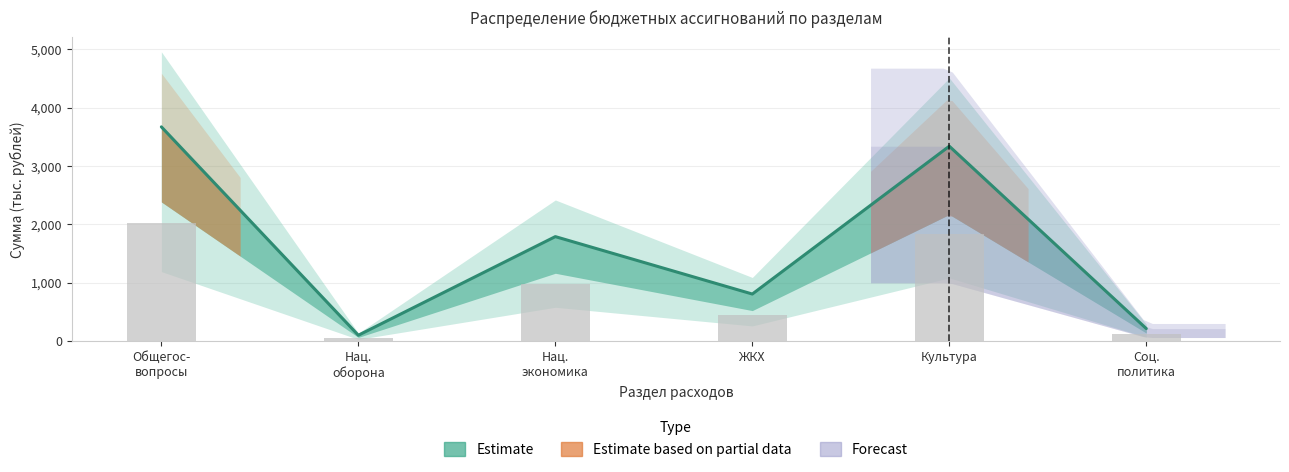

What is the ratio of the value at Культура to the value at Соц. политика?

15.3